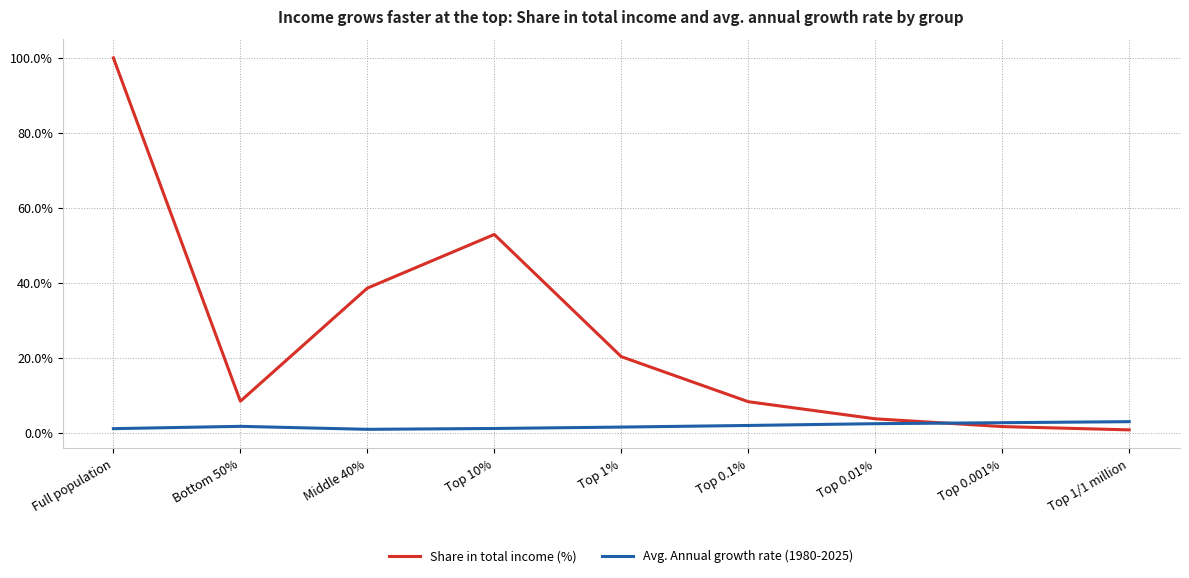

Is it true that Avg. Annual growth rate (1980-2025) equals 0.0 at Full population?

True